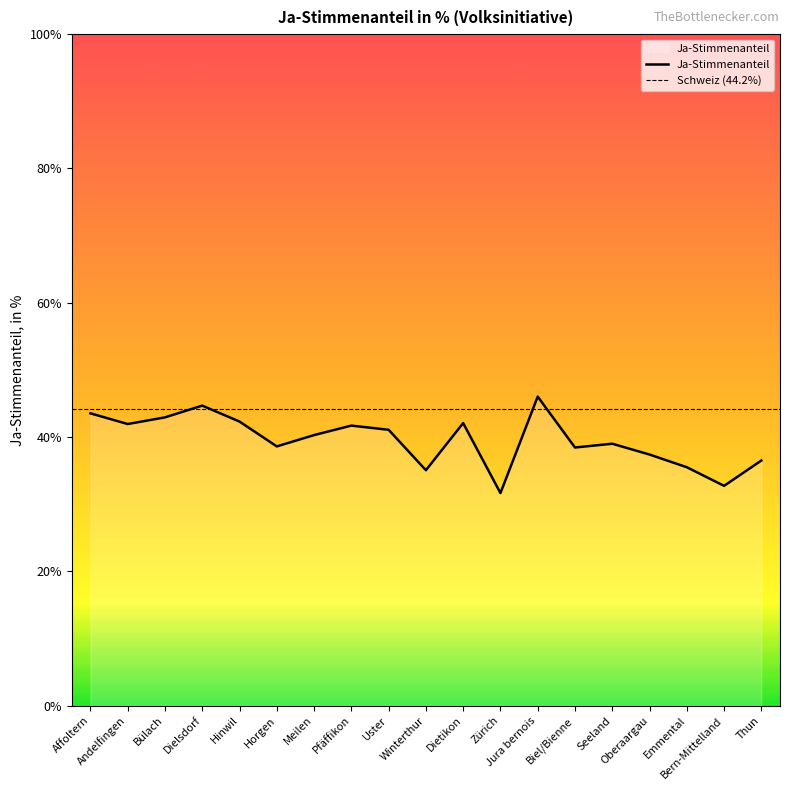

True or false: the data shows 7.2 at Zürich.

False